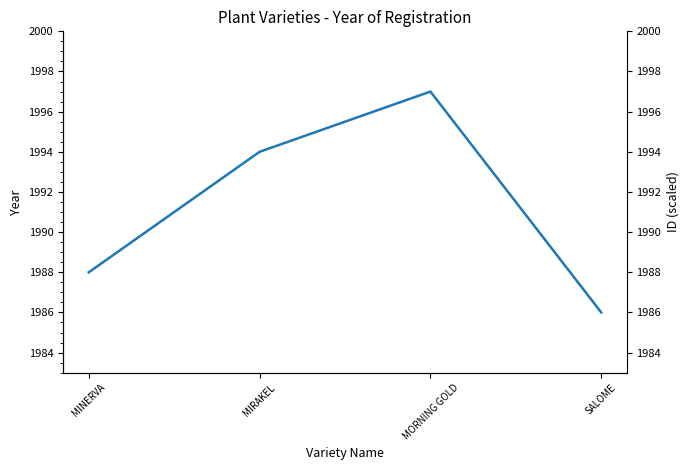

Is this an area chart (filled region under the line)?

No